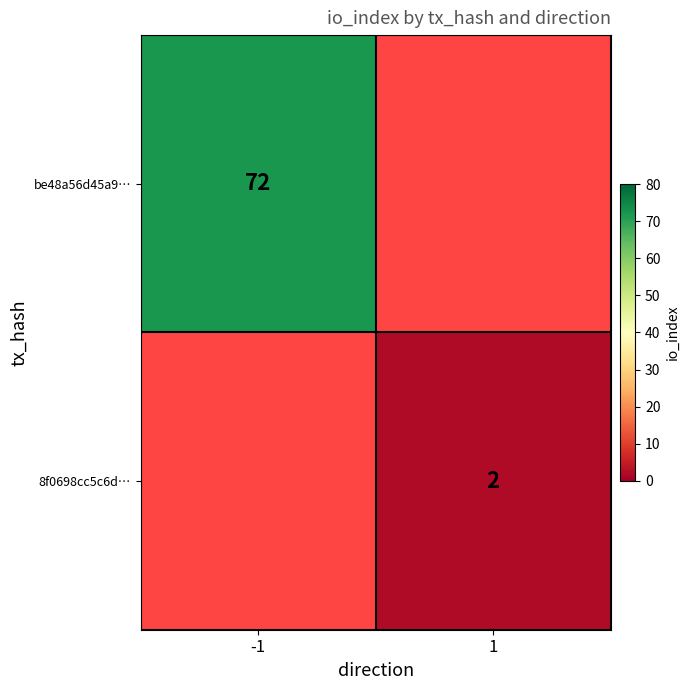

What is the spread (max minus min) of values at -1?

72